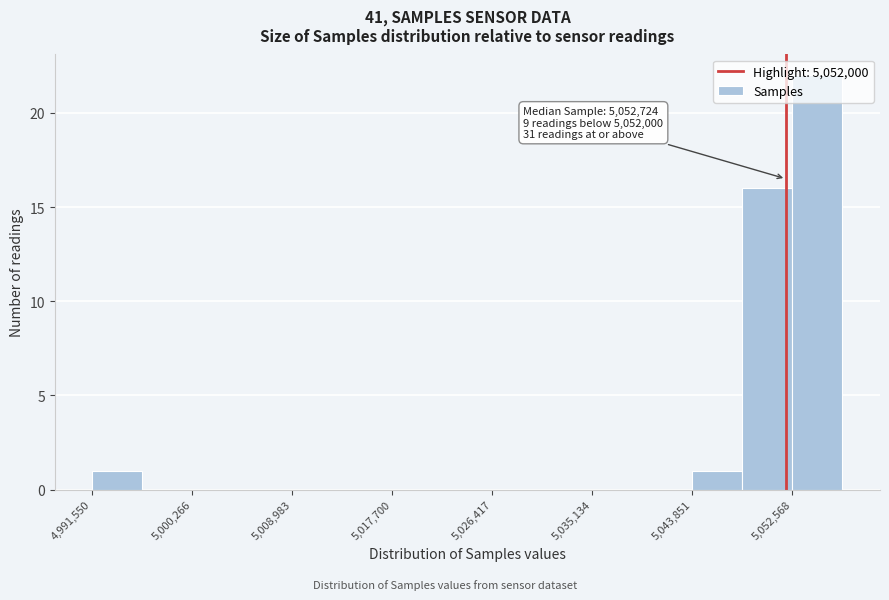

Which range on the x-axis has the tallest bar?

5053000 to 5057000